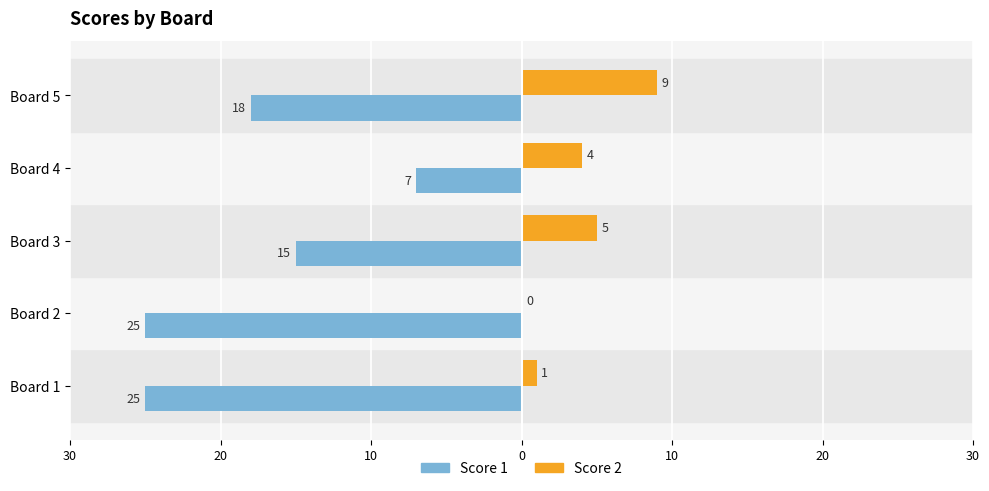

What are all the series names shown in the legend?

Score 1, Score 2